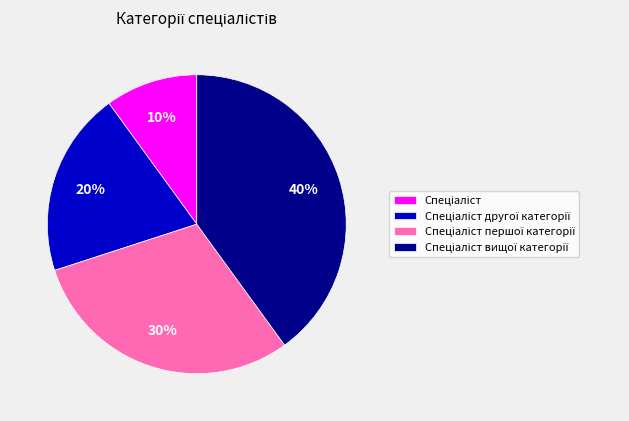

To the nearest percent, what is the difference between the largest and smallest slice percentages?

30%